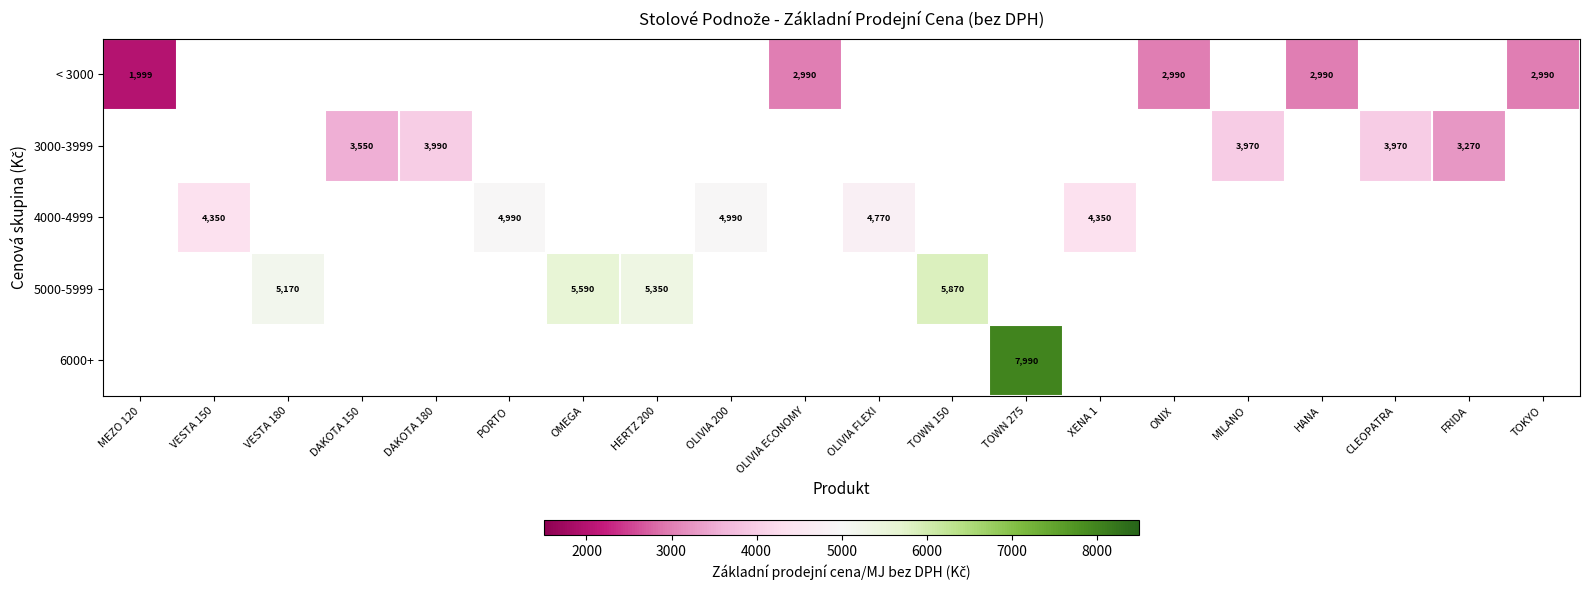

Between MEZO 120 and ONIX, which is larger?

ONIX